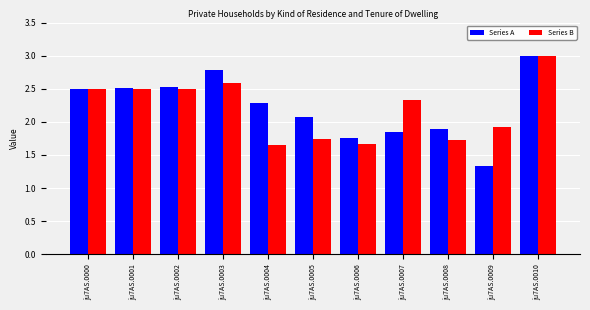

Is it true that Series B equals 3.4 at ju7AS.0000?

False